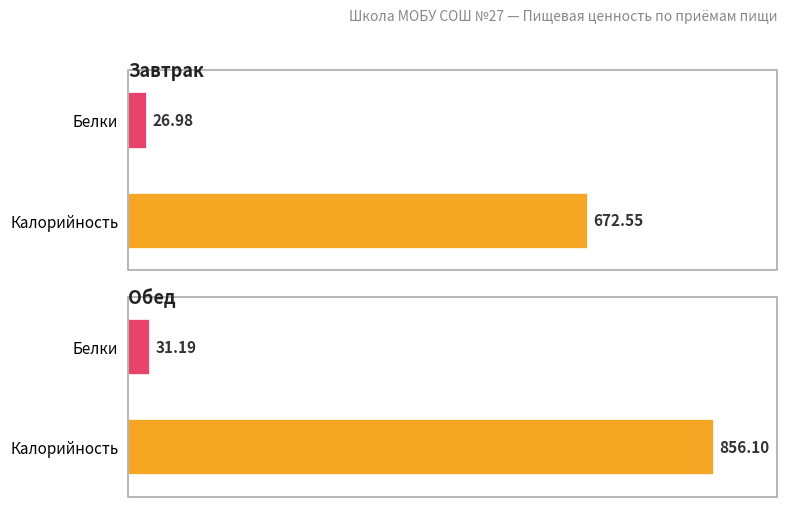

Which category has the highest value across all series?

Обед